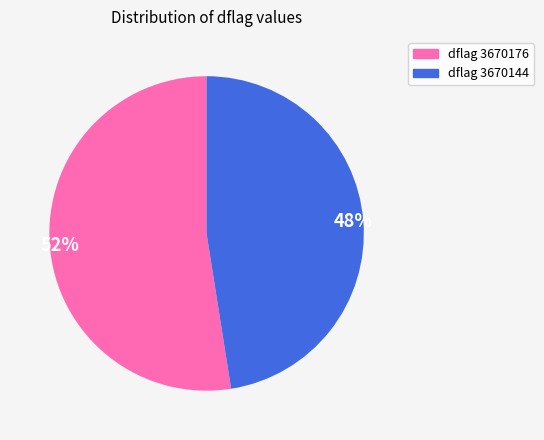

Is there a majority slice in this chart?

Yes